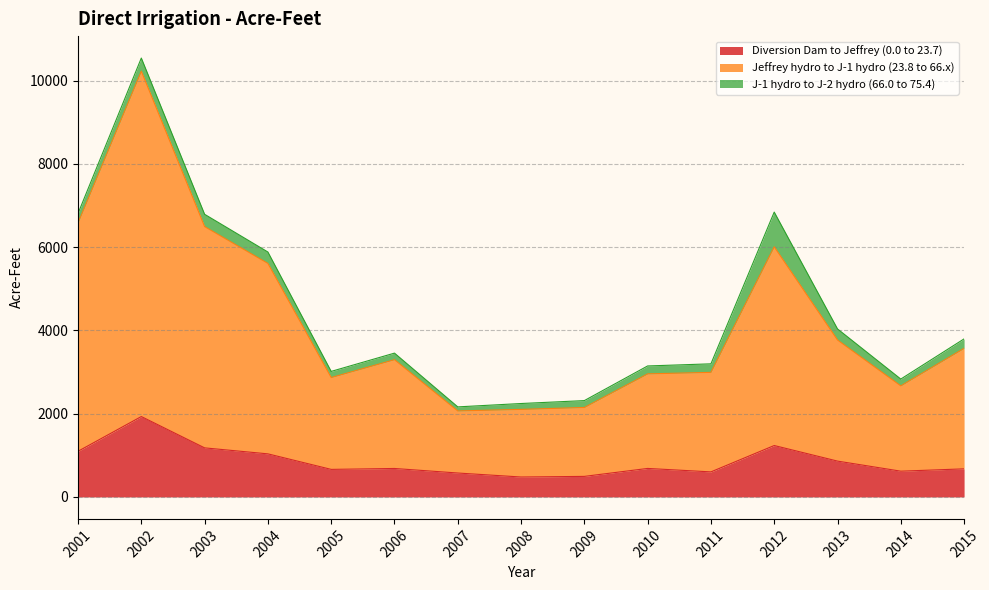

True or false: Jeffrey hydro to J-1 hydro (23.8 to 66.x) and Diversion Dam to Jeffrey (0.0 to 23.7) cross at least once.

False